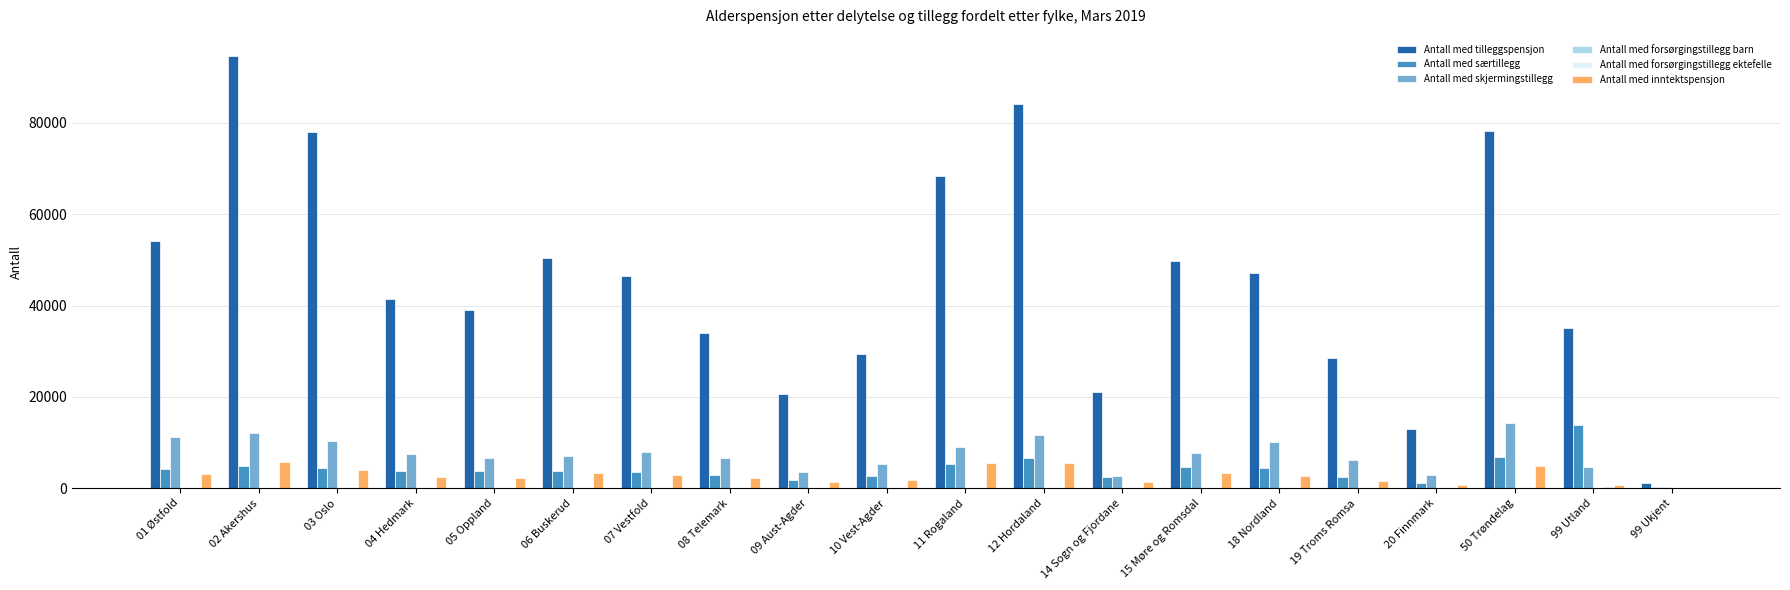

How many groups of bars are there?

20